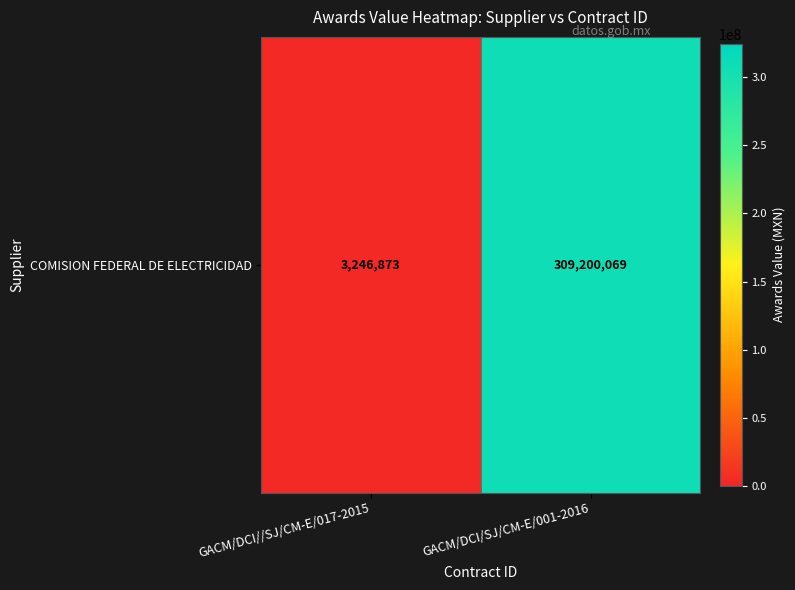

List the labels in order of value, largest first.

GACM/DCI/SJ/CM-E/001-2016, GACM/DCI//SJ/CM-E/017-2015